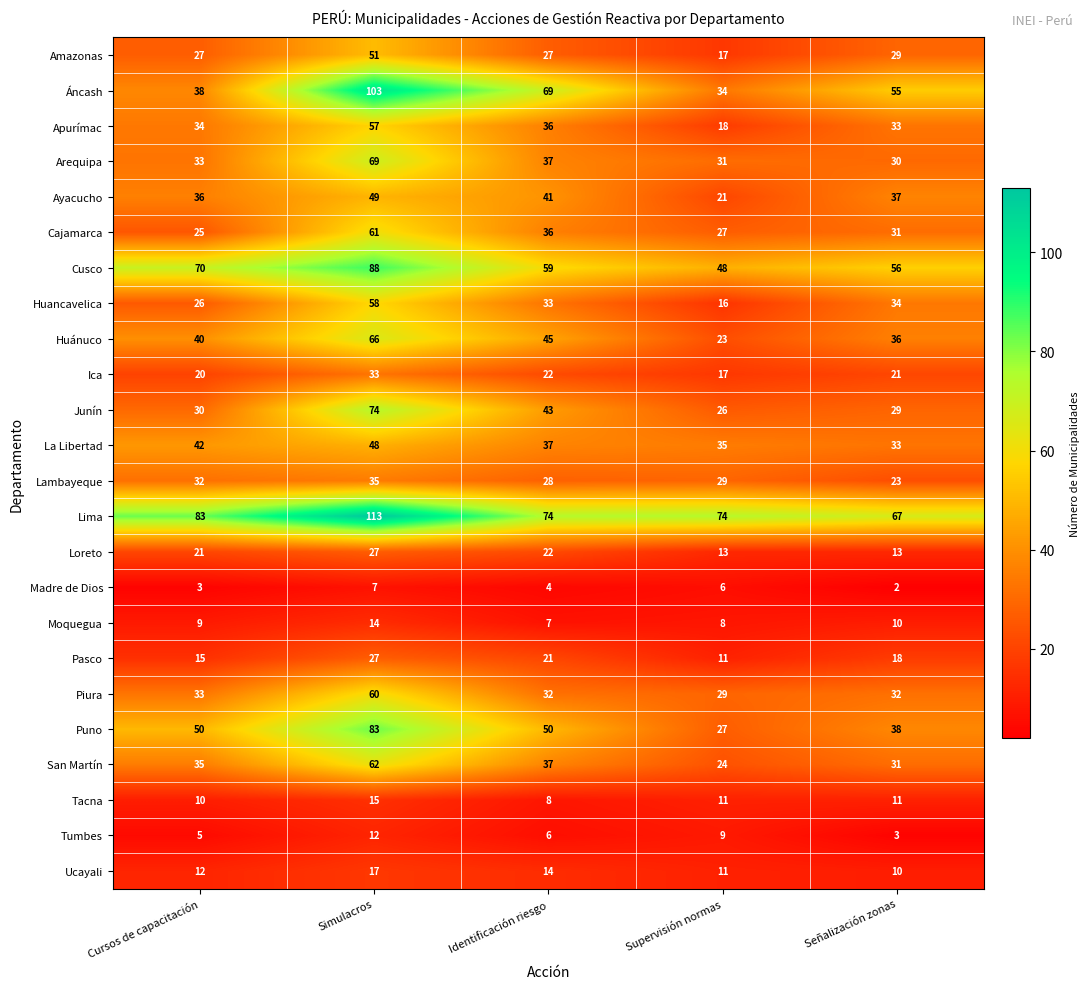

Which series has the widest spread of values?

Áncash